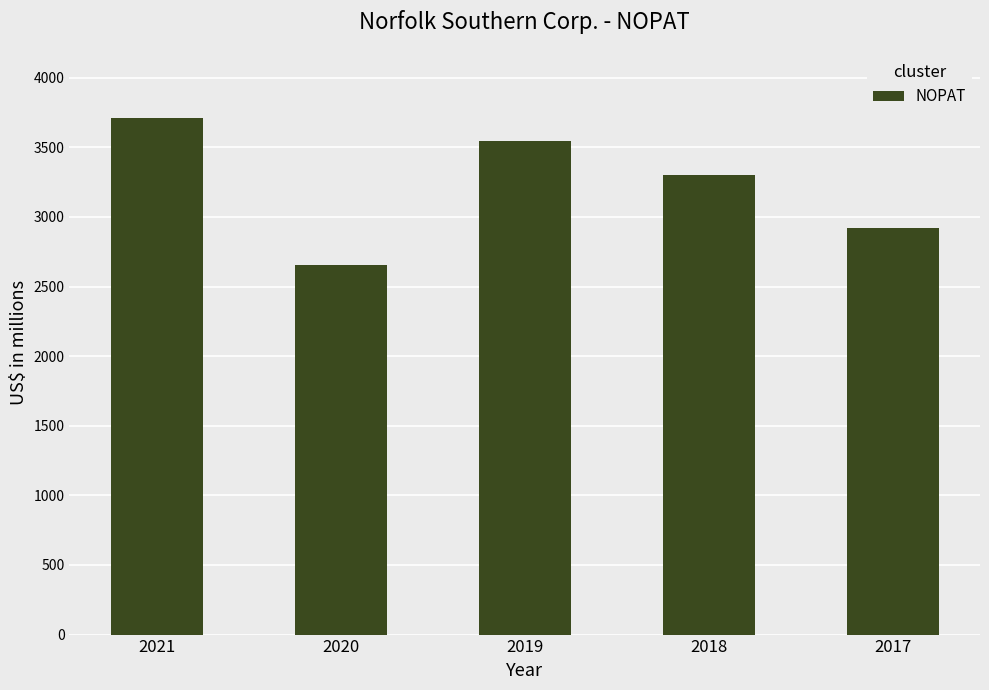

List the labels in order of value, smallest first.

2020, 2017, 2018, 2019, 2021